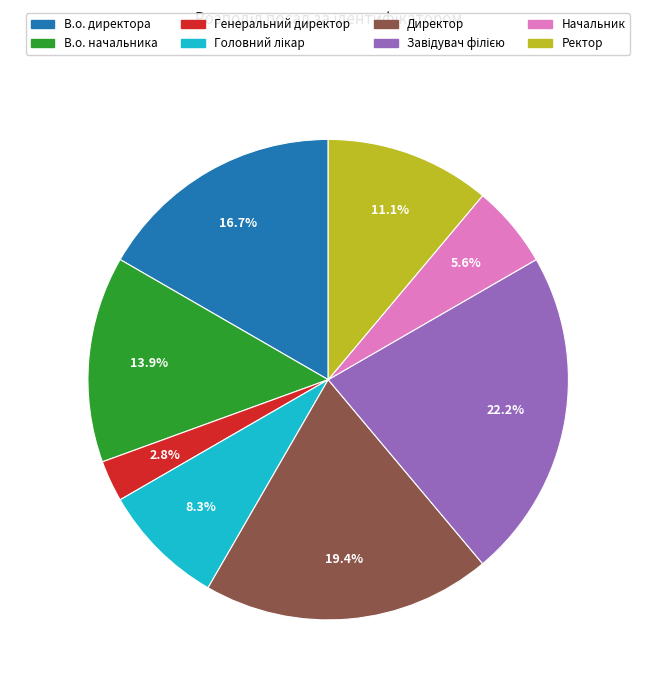

Between Начальник and Директор, which is larger?

Директор